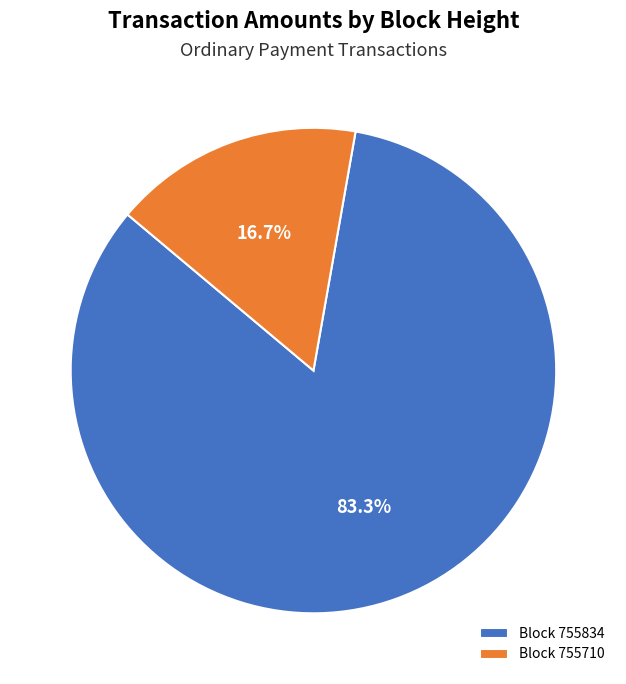

Which has a higher value, Block 755834 or Block 755710?

Block 755834